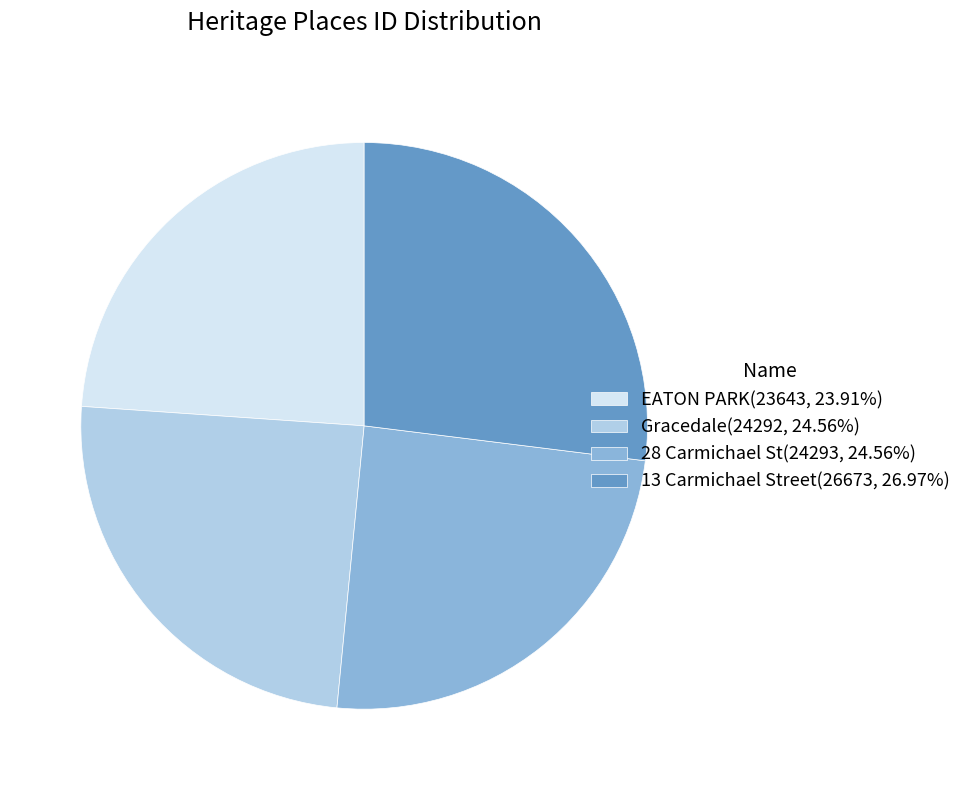

Is the sum of Gracedale(24292, 24.56%) and 28 Carmichael St(24293, 24.56%) greater than half?

No